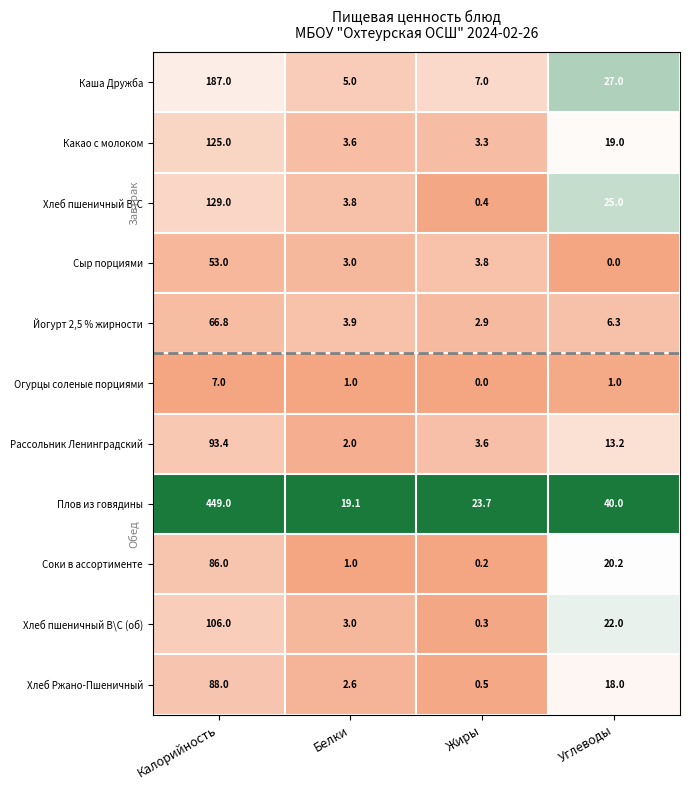

Which series has the largest total across all categories?

Плов из говядины